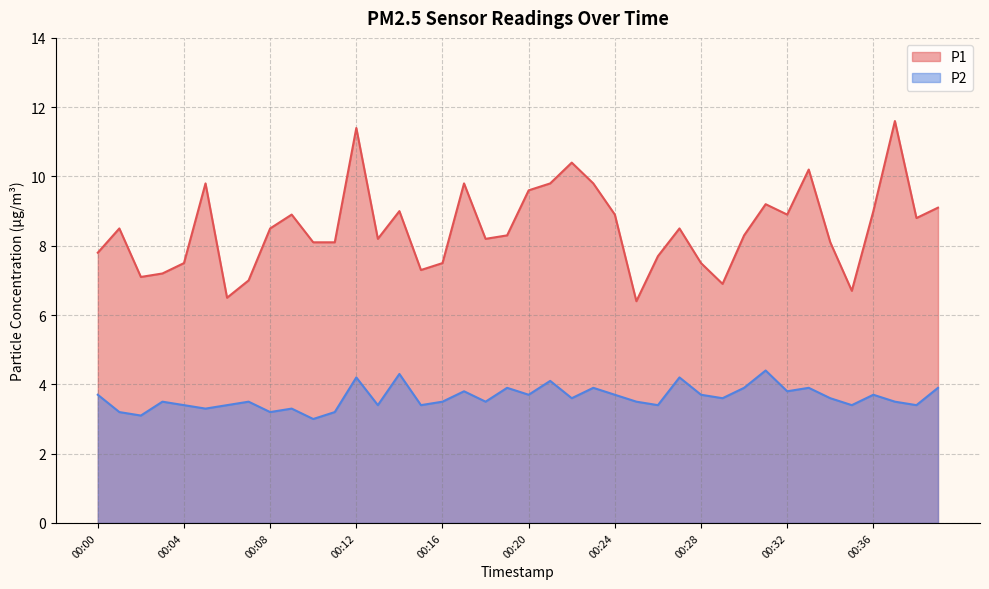

Is the value of P1 at 00:23 greater than the value of P2 at 00:25?

Yes